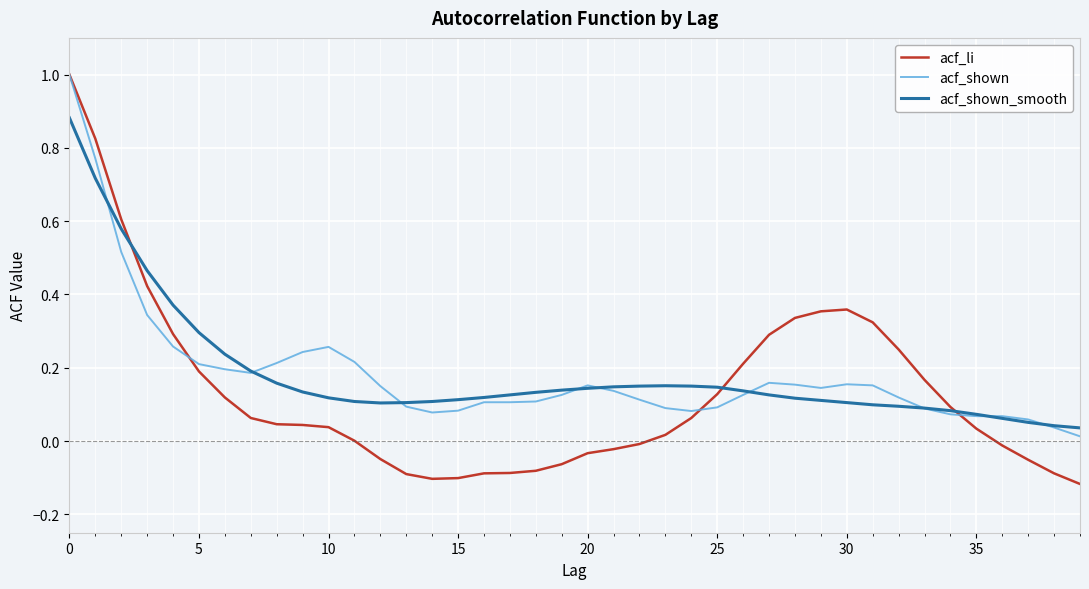

What are all the series names shown in the legend?

acf_li, acf_shown, acf_shown_smooth